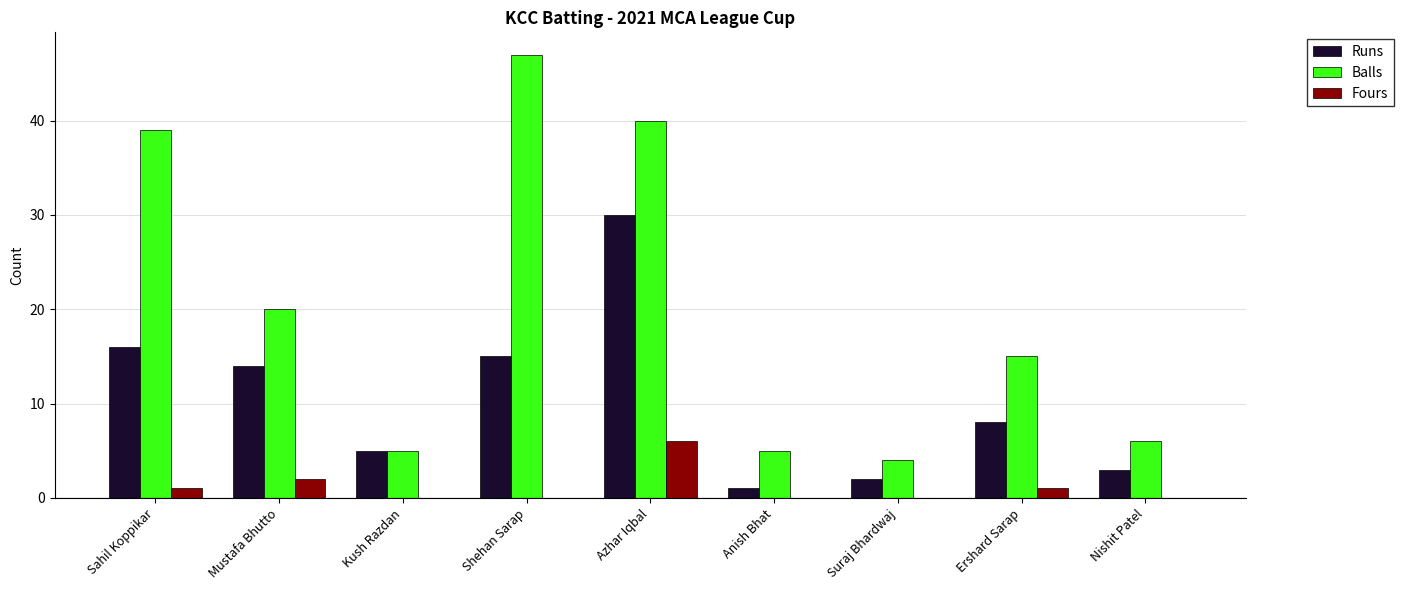

Reading left to right, transcribe all the data shown in this chart.

Runs: 16	14	5	15	30	1	2	8	3
Balls: 39	20	5	47	40	5	4	15	6
Fours: 1	2	0	0	6	0	0	1	0